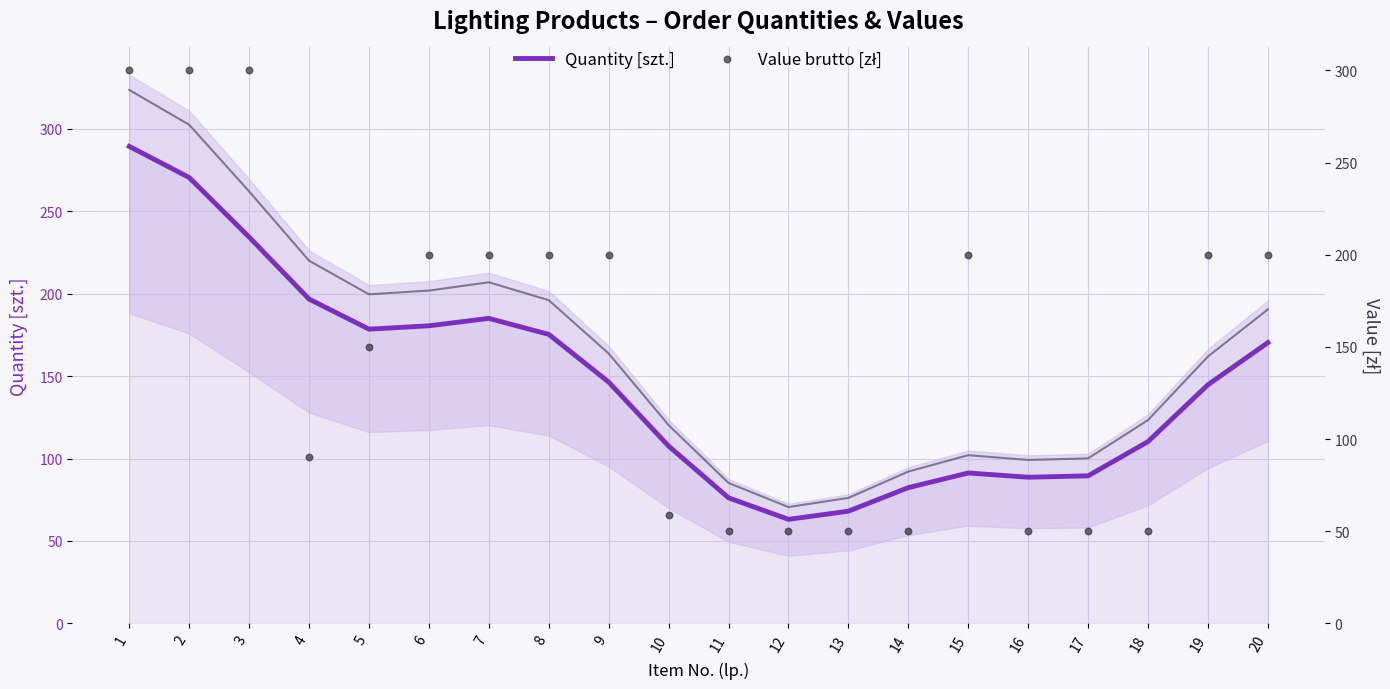

At how many categories does at least one series exceed 100?

14